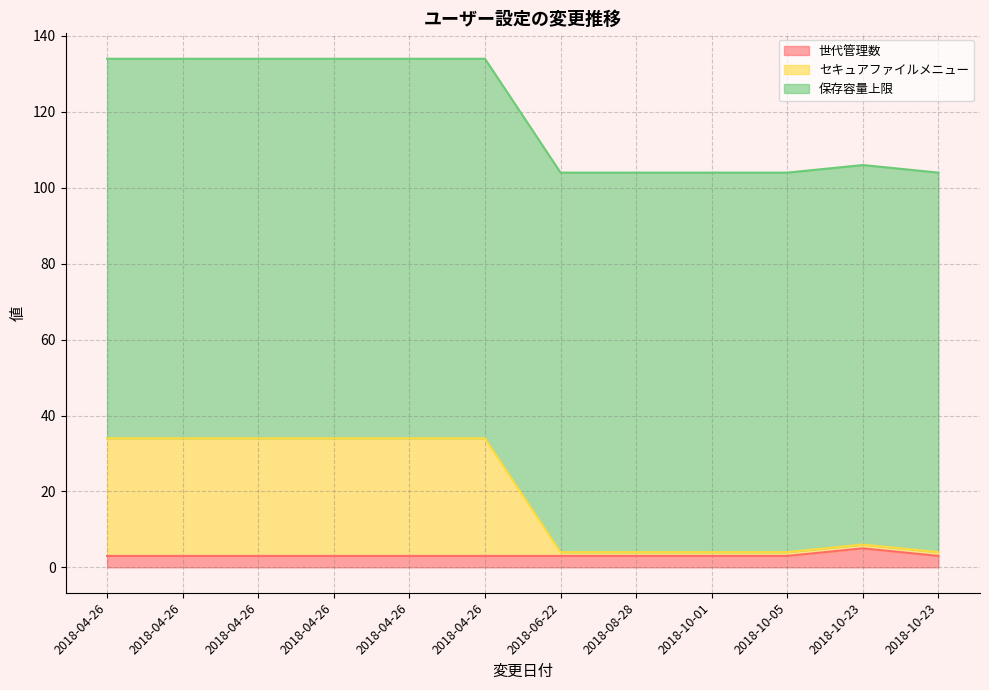

True or false: セキュアファイルメニュー and 世代管理数 cross at least once.

False